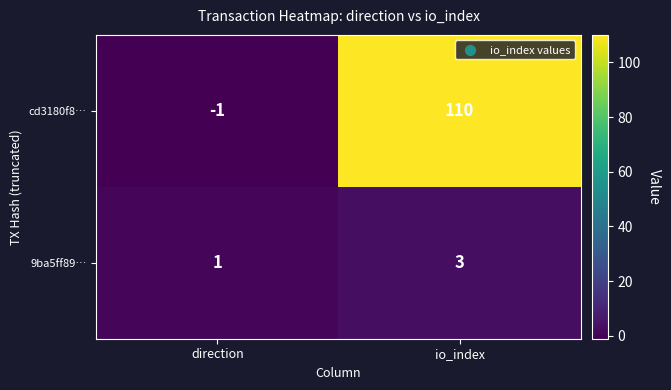

Where is 9ba5ff89… nearest to the value 2?

direction